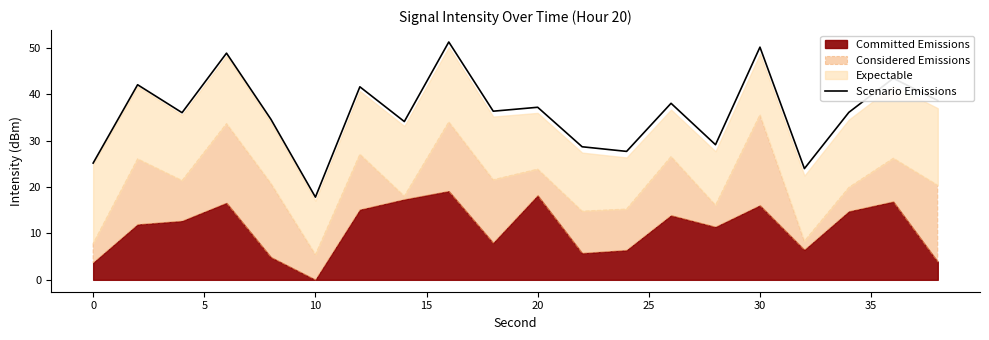

What is the difference between the second highest and second lowest values?

26.2